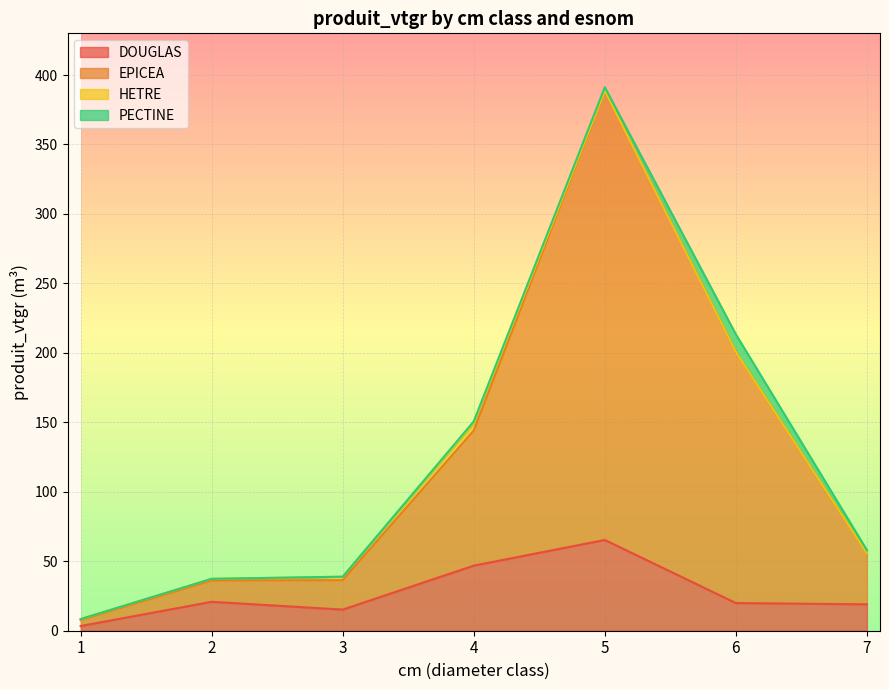

At which category is the sum across all series the highest?

5